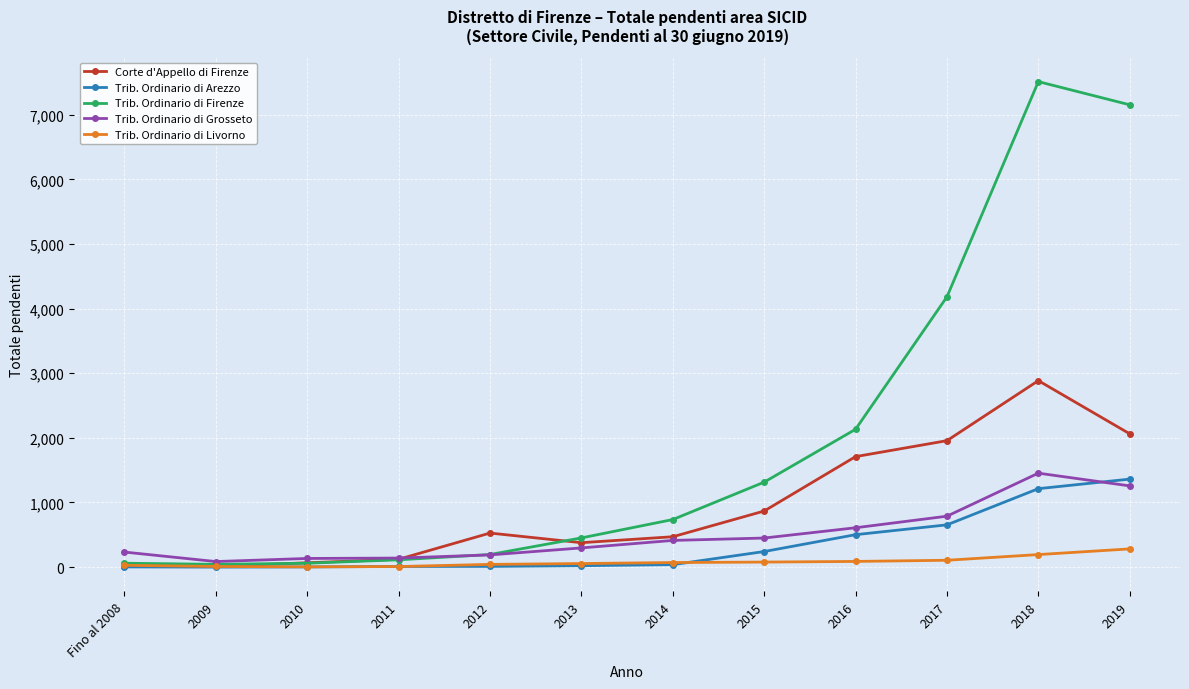

What is the label of the 12th point from the right?

Fino al 2008